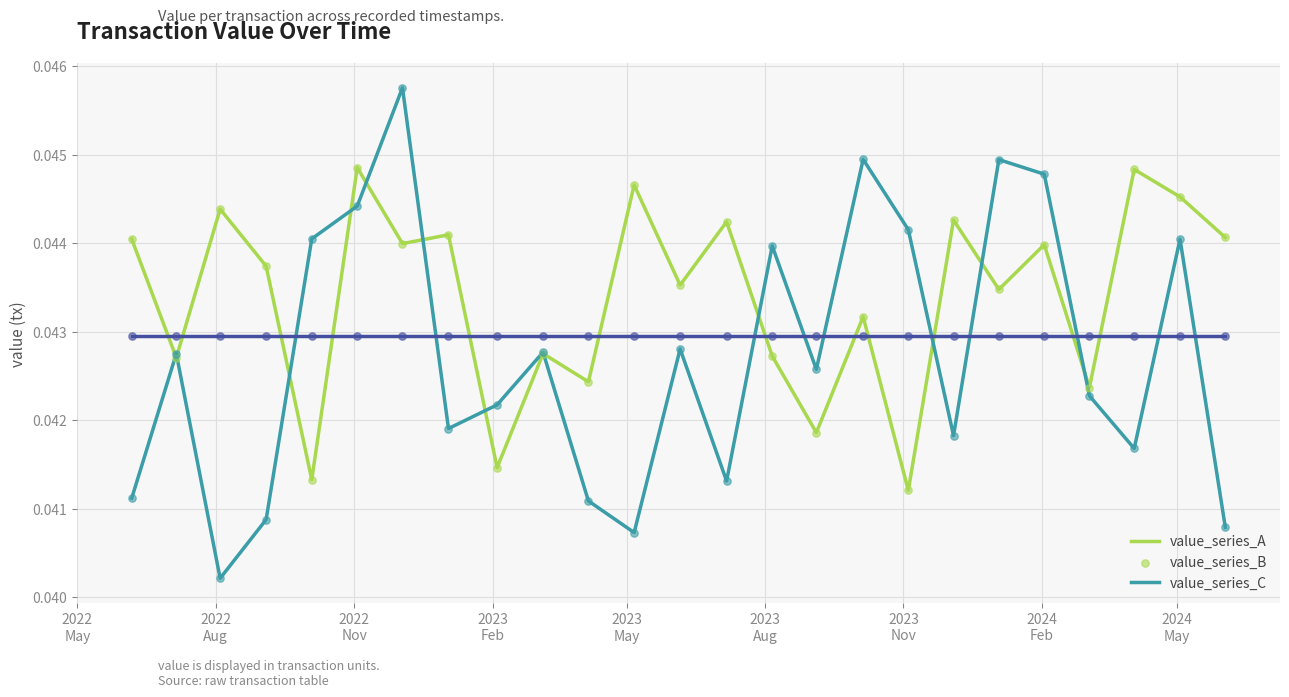

Which series has the largest range (max minus min)?

value_series_B